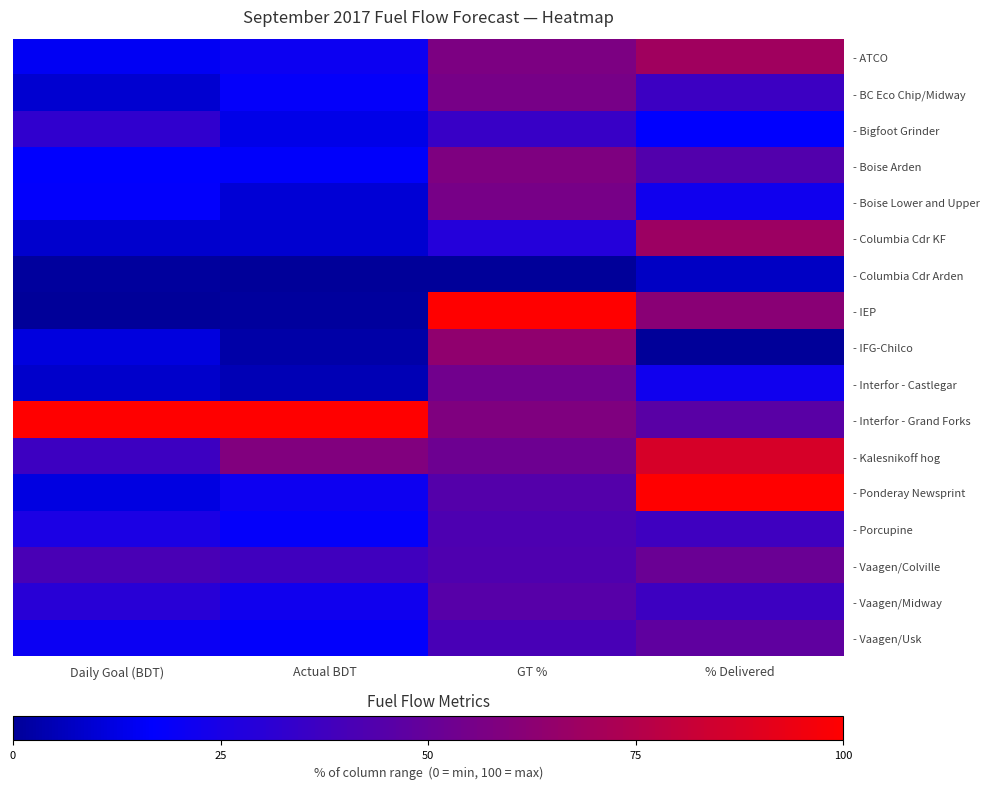

Reading left to right, list all the values displayed in this chart.

- ATCO: Daily Goal (BDT)=15.0	Actual BDT=20.9	GT %=57.3	% Delivered=68.9
- BC Eco Chip/Midway: Daily Goal (BDT)=9.1	Actual BDT=18.0	GT %=55.5	% Delivered=36.5
- Bigfoot Grinder: Daily Goal (BDT)=32.8	Actual BDT=13.0	GT %=35.4	% Delivered=17.0
- Boise Arden: Daily Goal (BDT)=17.1	Actual BDT=16.4	GT %=58.0	% Delivered=43.4
- Boise Lower and Upper: Daily Goal (BDT)=17.6	Actual BDT=10.1	GT %=55.6	% Delivered=22.1
- Columbia Cdr KF: Daily Goal (BDT)=8.9	Actual BDT=9.3	GT %=28.8	% Delivered=67.7
- Columbia Cdr Arden: Daily Goal (BDT)=1.0	Actual BDT=0.0	GT %=0.0	% Delivered=7.4
- IEP: Daily Goal (BDT)=0.0	Actual BDT=0.8	GT %=100.0	% Delivered=61.6
- IFG-Chilco: Daily Goal (BDT)=11.4	Actual BDT=2.5	GT %=63.8	% Delivered=0.0
- Interfor - Castlegar: Daily Goal (BDT)=8.4	Actual BDT=4.9	GT %=53.5	% Delivered=22.1
- Interfor - Grand Forks: Daily Goal (BDT)=100.0	Actual BDT=100.0	GT %=58.4	% Delivered=45.9
- Kalesnikoff hog: Daily Goal (BDT)=36.8	Actual BDT=58.7	GT %=52.6	% Delivered=86.7
- Ponderay Newsprint: Daily Goal (BDT)=11.7	Actual BDT=21.2	GT %=44.5	% Delivered=100.0
- Porcupine: Daily Goal (BDT)=25.5	Actual BDT=18.3	GT %=42.2	% Delivered=37.1
- Vaagen/Colville: Daily Goal (BDT)=40.8	Actual BDT=37.9	GT %=43.0	% Delivered=51.4
- Vaagen/Midway: Daily Goal (BDT)=29.8	Actual BDT=21.9	GT %=45.0	% Delivered=37.1
- Vaagen/Usk: Daily Goal (BDT)=20.7	Actual BDT=17.7	GT %=40.4	% Delivered=47.9